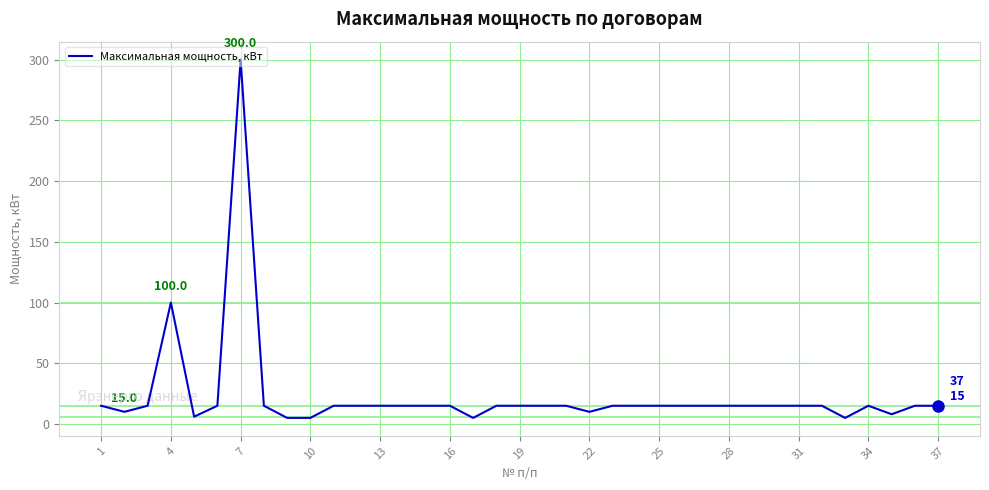

What is the greatest value displayed?

300